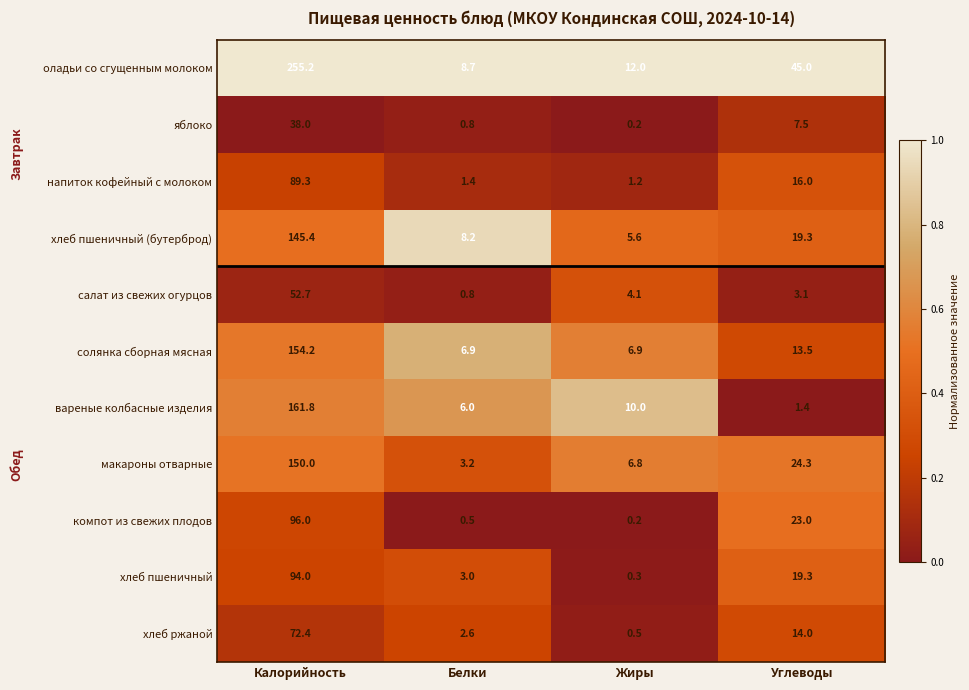

Which series changed the most between Жиры and Углеводы?

оладьи со сгущенным молоком